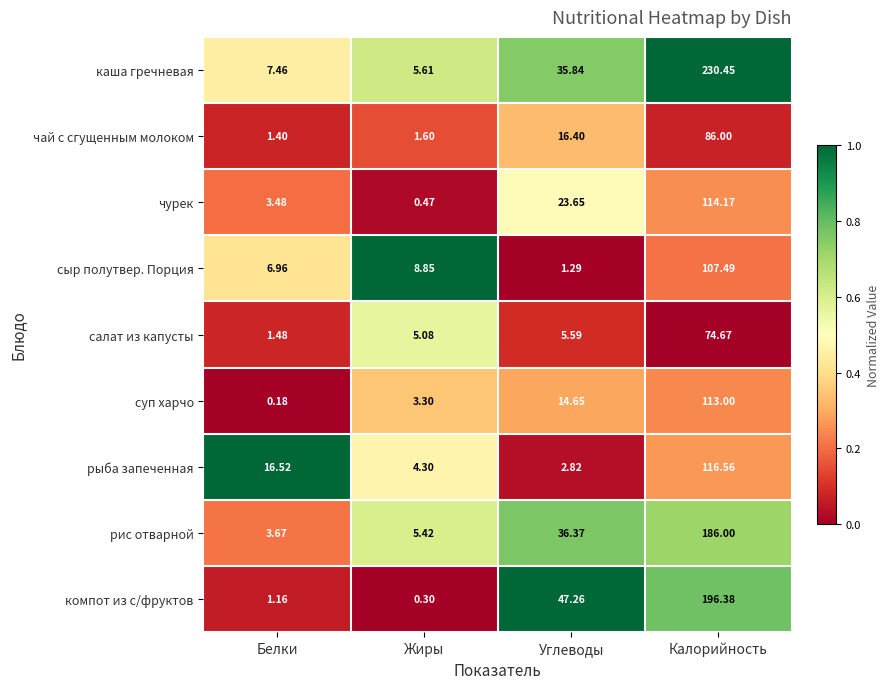

Which label corresponds to the smallest value in the chart?

Белки